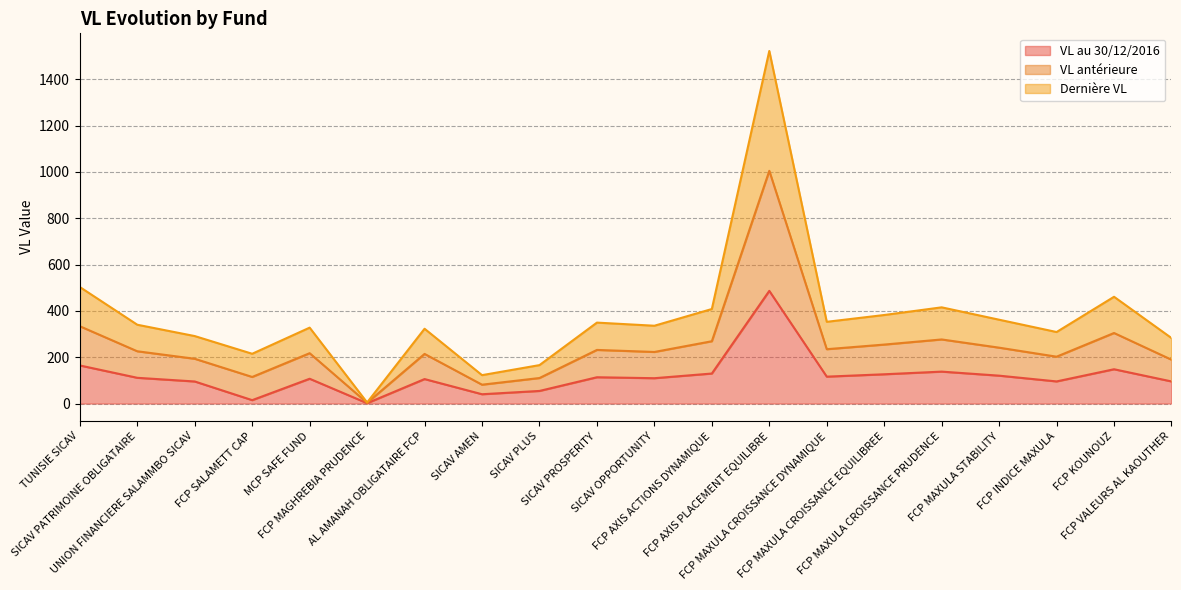

At which category is the sum across all series the highest?

FCP AXIS PLACEMENT EQUILIBRE